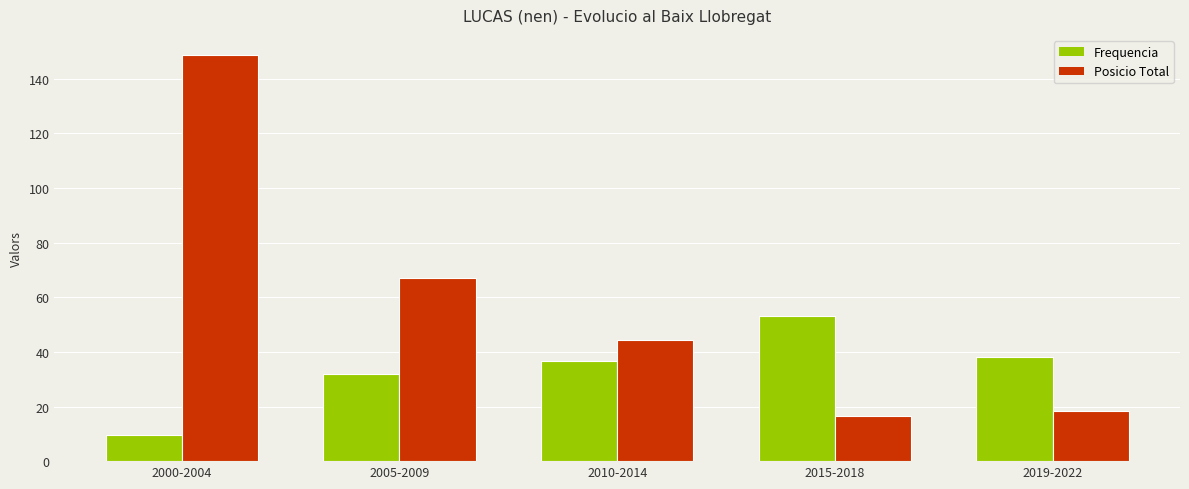

Which series has the largest range (max minus min)?

Posicio Total